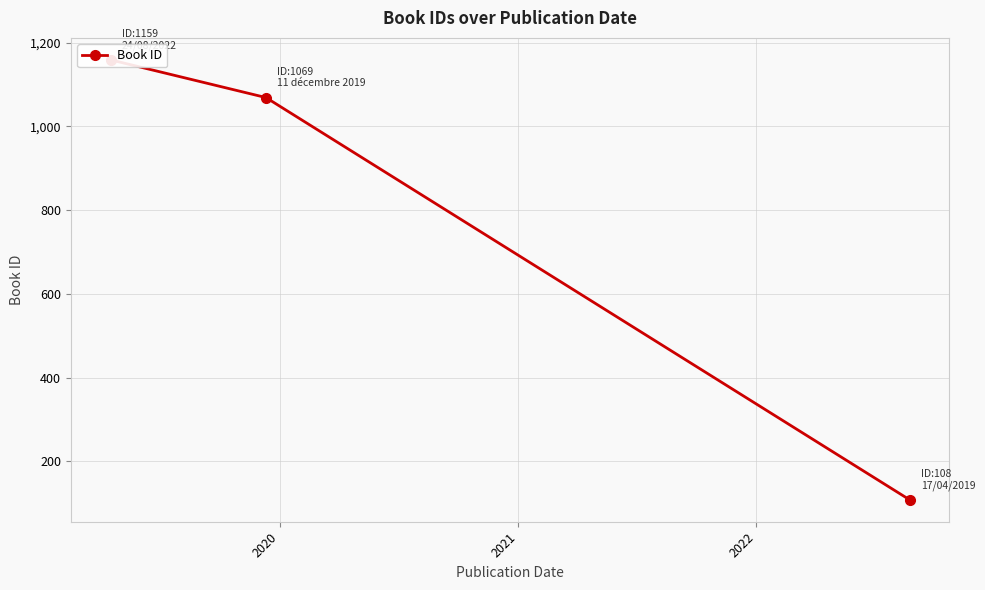

The value at 2020 is 1851. True or false?

False